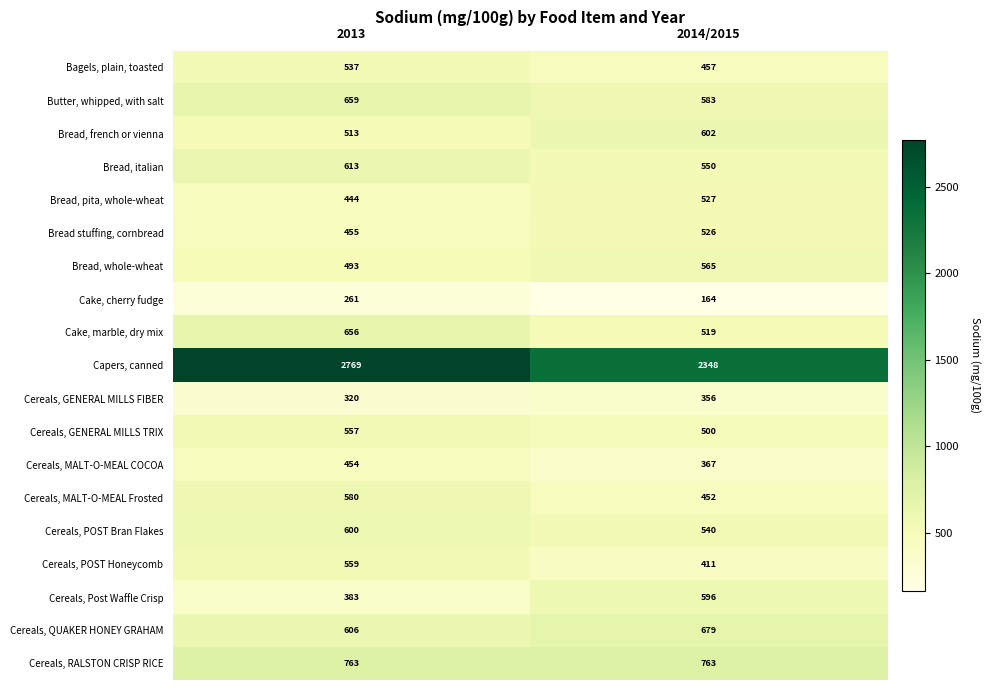

The value of Cereals, Post Waffle Crisp at 2013 is 157. True or false?

False